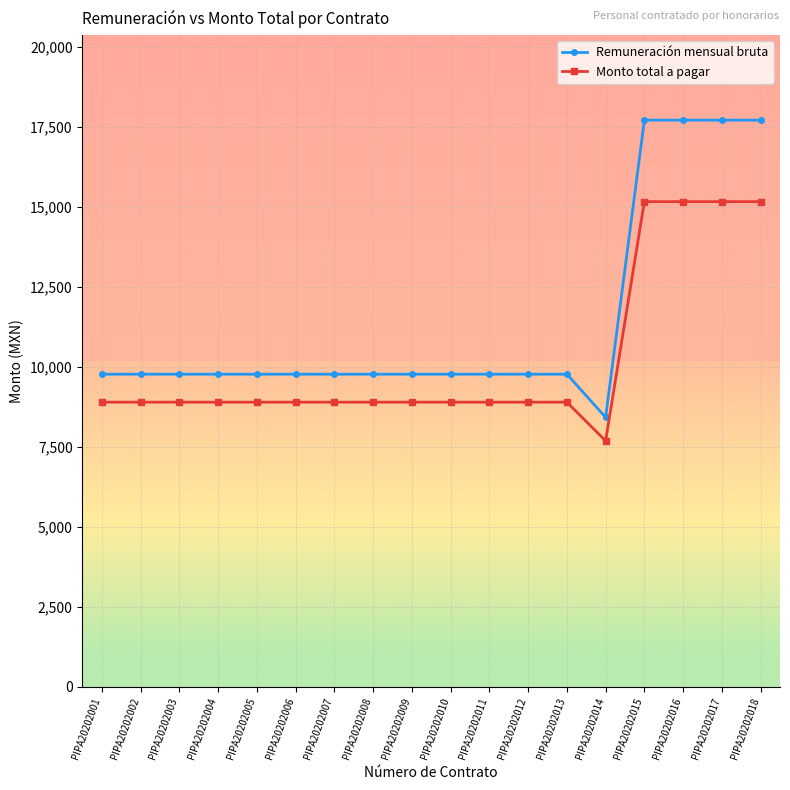

What is the value of the Monto total a pagar point at the 10th from the left?

8888.8